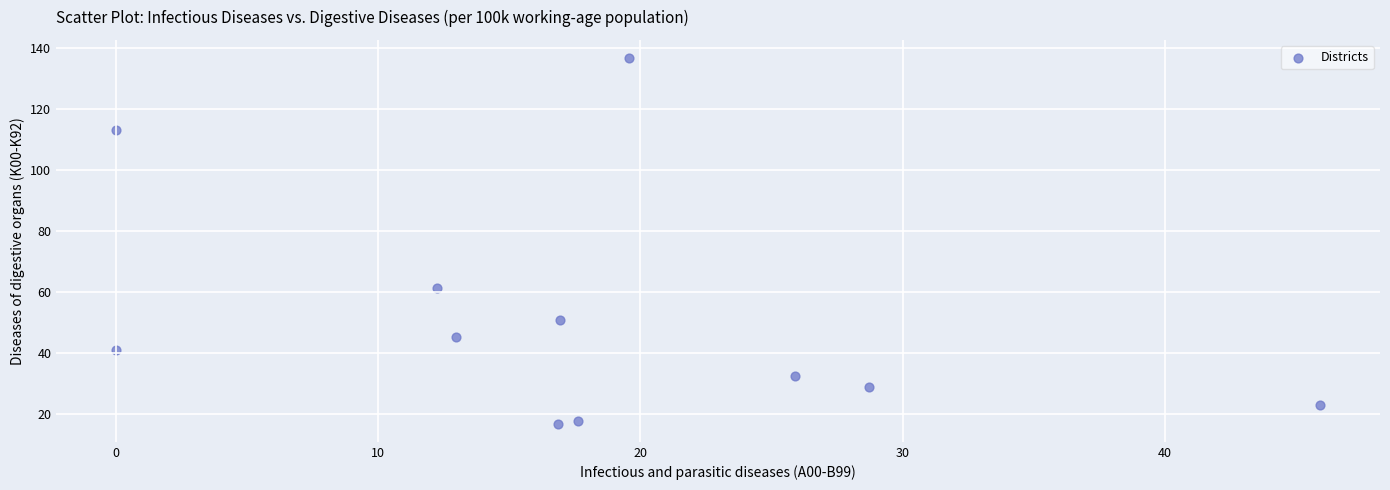

What Y value in the scatter plot is closest to 76?

61.2